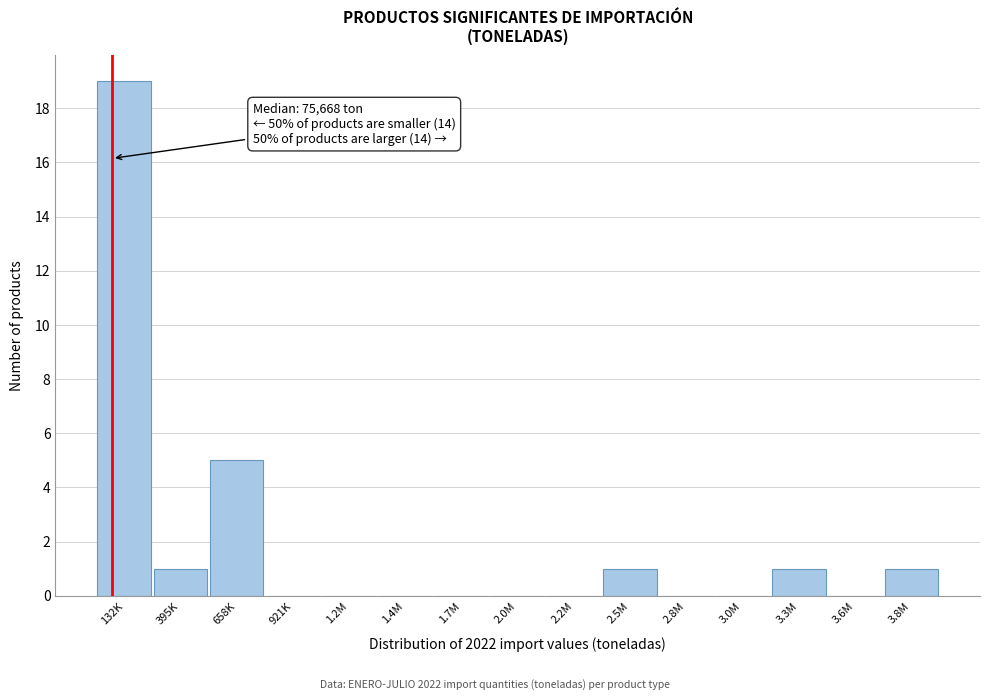

Reading right to left, transcribe all the data shown in this chart.

3.8M=1	3.6M=0	3.3M=1	3.0M=0	2.8M=0	2.5M=1	2.2M=0	2.0M=0	1.7M=0	1.4M=0	1.2M=0	921K=0	658K=5	395K=1	132K=19